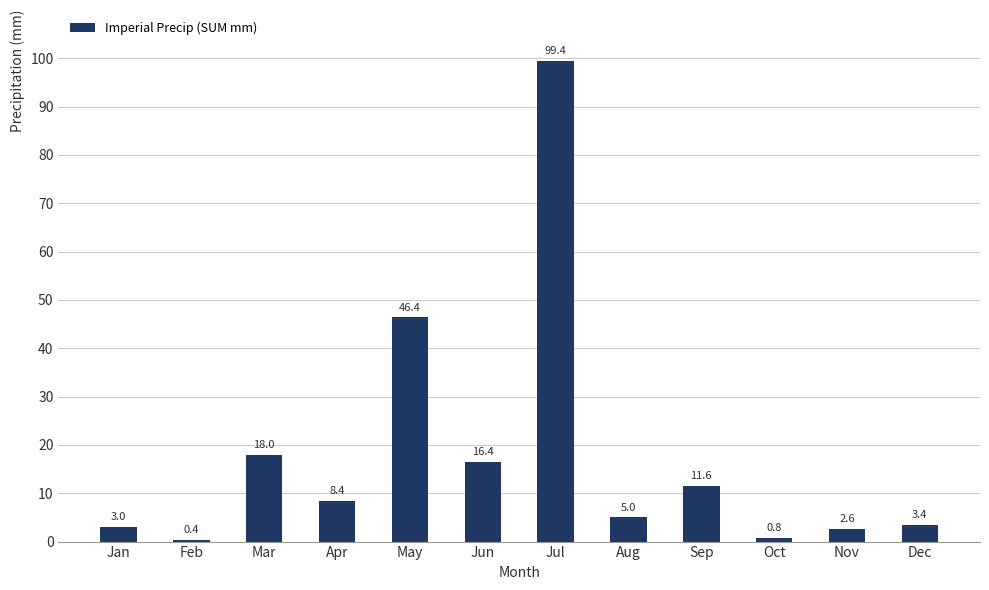

List the labels in order of value, largest first.

Jul, May, Mar, Jun, Sep, Apr, Aug, Dec, Jan, Nov, Oct, Feb